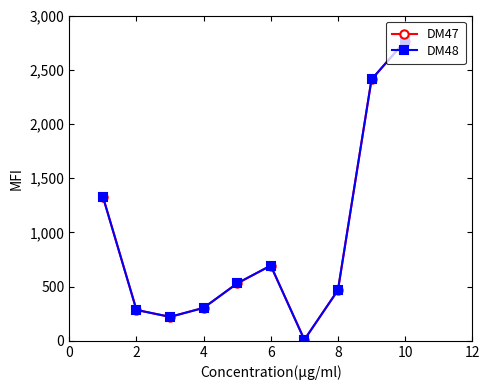

What is the lowest value of the DM47 series?

10